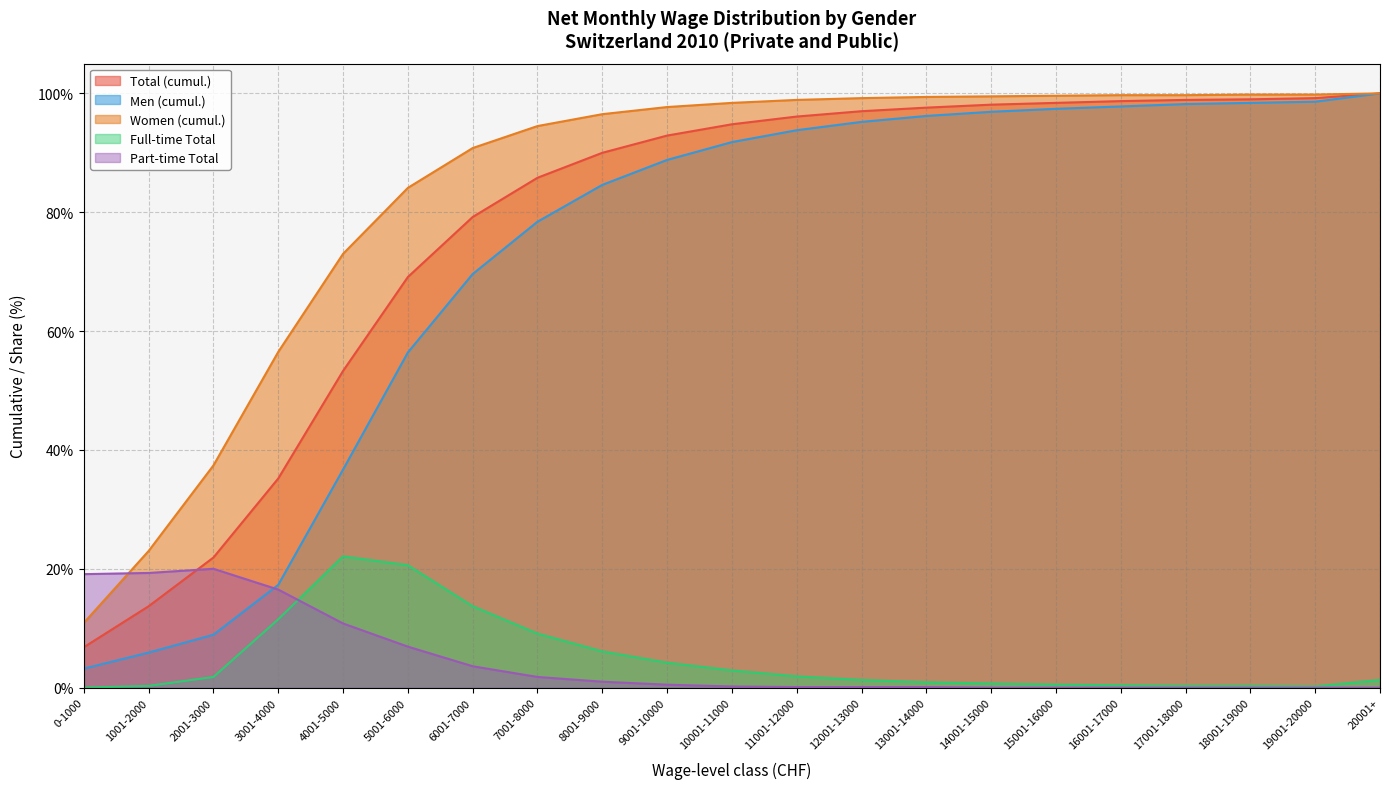

What is the value of the Total (cumul.) point at the 2nd from the left?

13.7